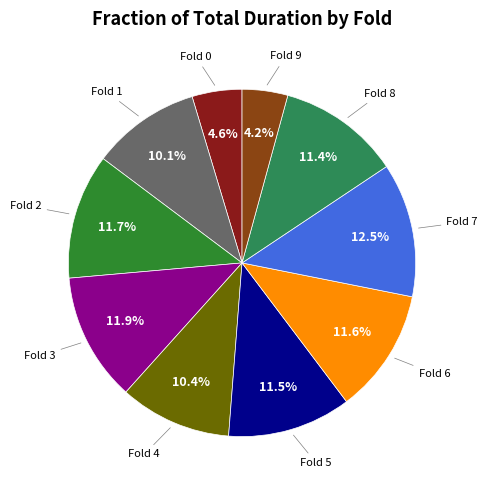

Is there a majority slice in this chart?

No